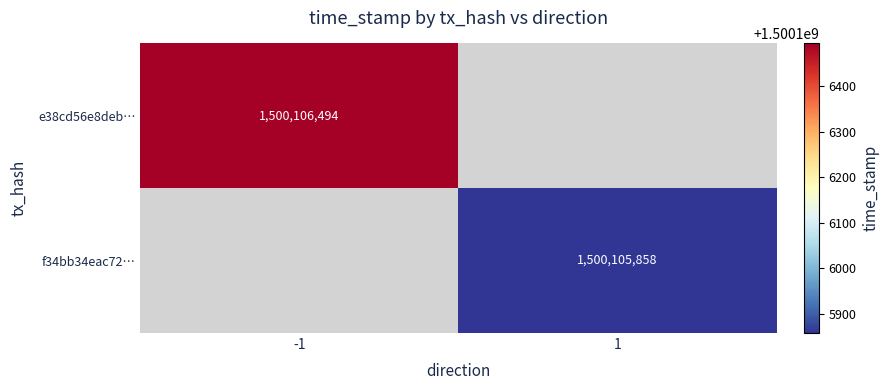

Reading left to right, extract all data points from this chart.

e38cd56e8deb3b840fa9cffebbac5641fb36ddc: direction=-1	time_stamp=1500106494
f34bb34eac7240889e99f300c240bb3bfd5783e: direction=1	time_stamp=1500105858